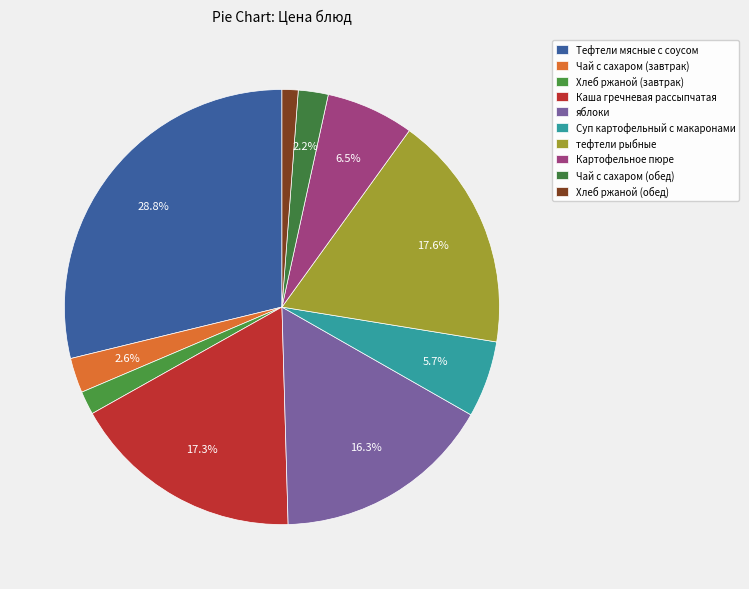

How many segments does this pie chart have?

10